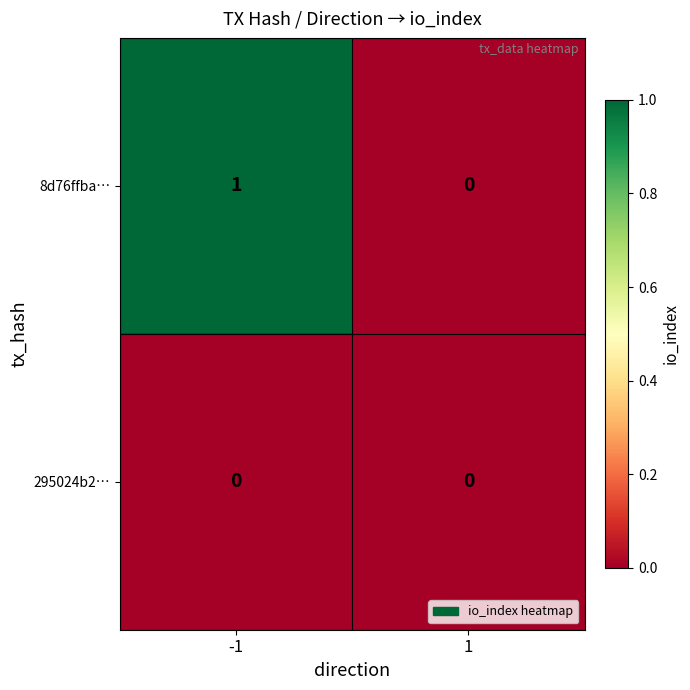

Rank the series at -1 from lowest to highest value.

295024b2…, 8d76ffba…